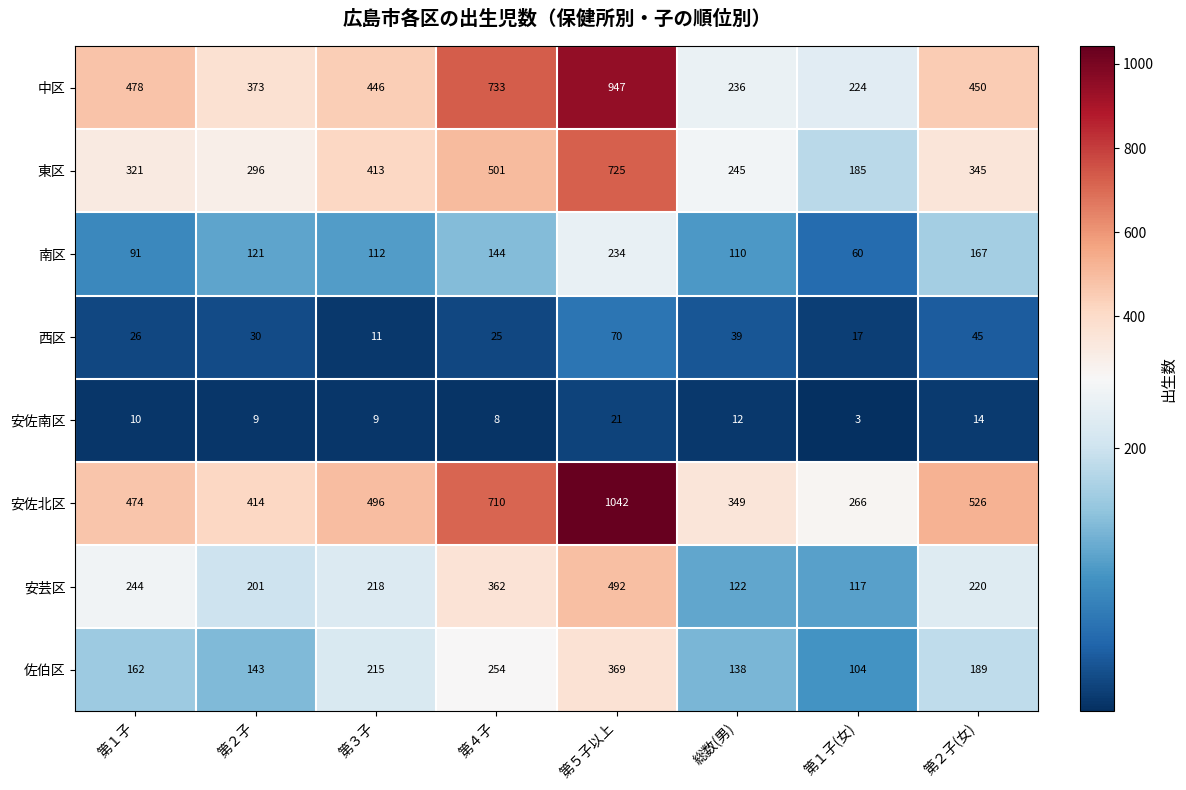

Where is 安佐南区 nearest to the value 12?

総数(男)